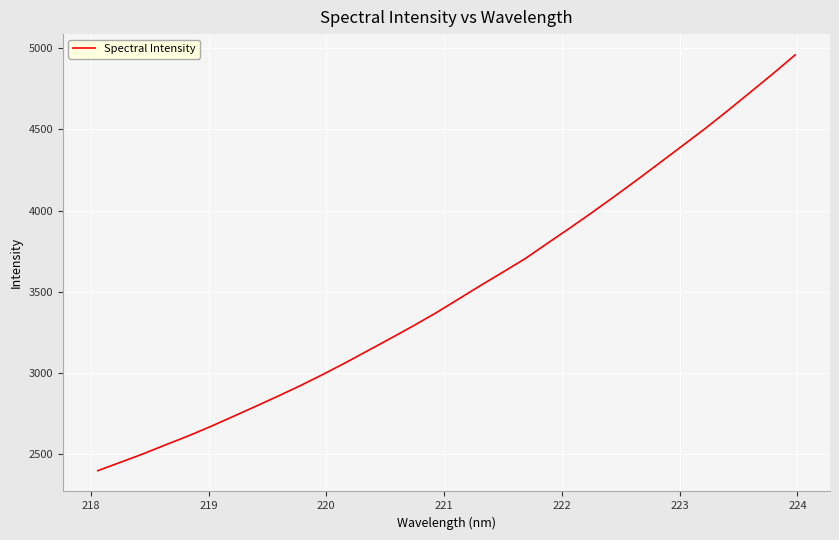

What is the minimum value shown in the chart?

2398.5